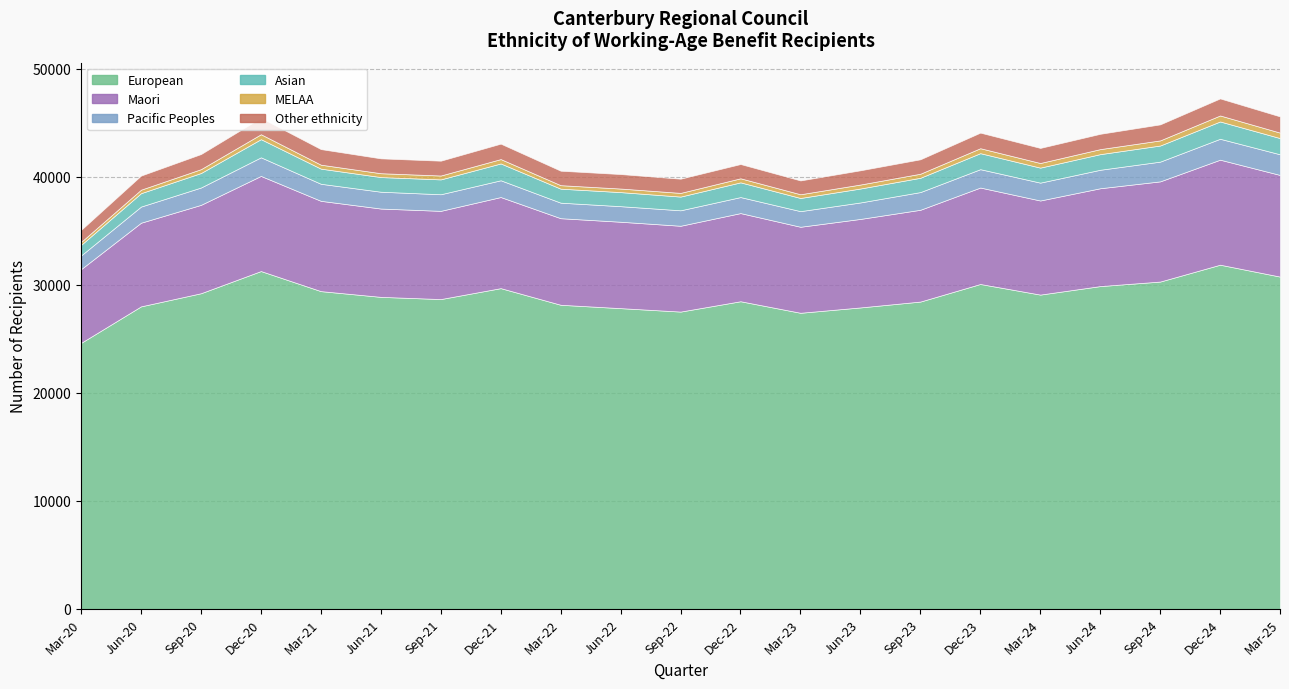

What is the lowest value of the Other ethnicity series?

1113